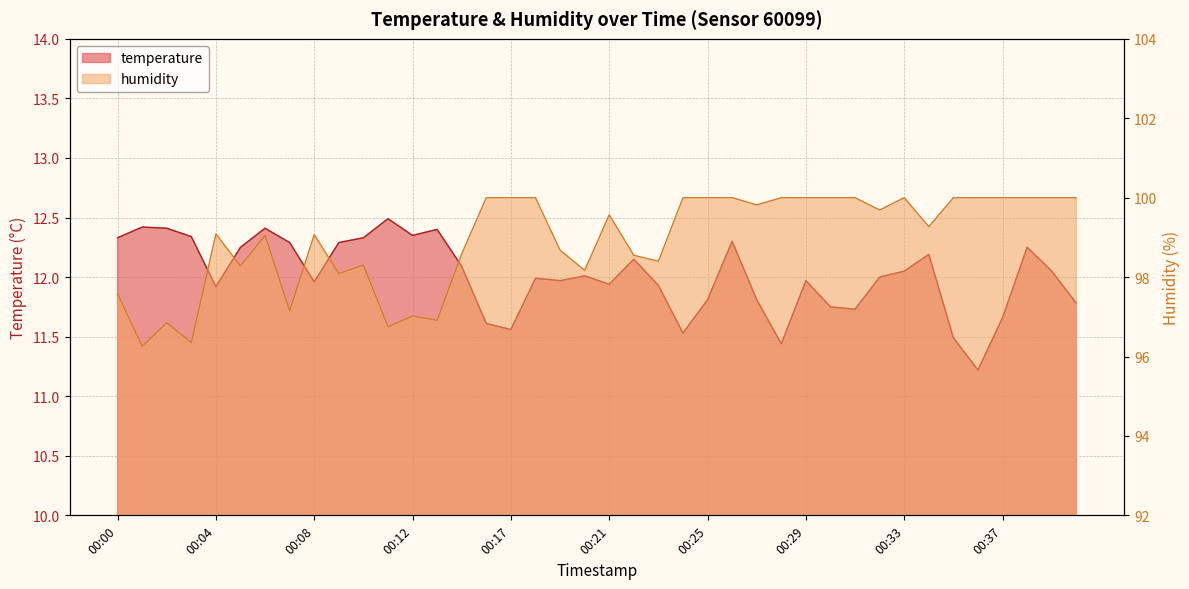

What is the difference between the second highest and second lowest values in the temperature series?

1.0